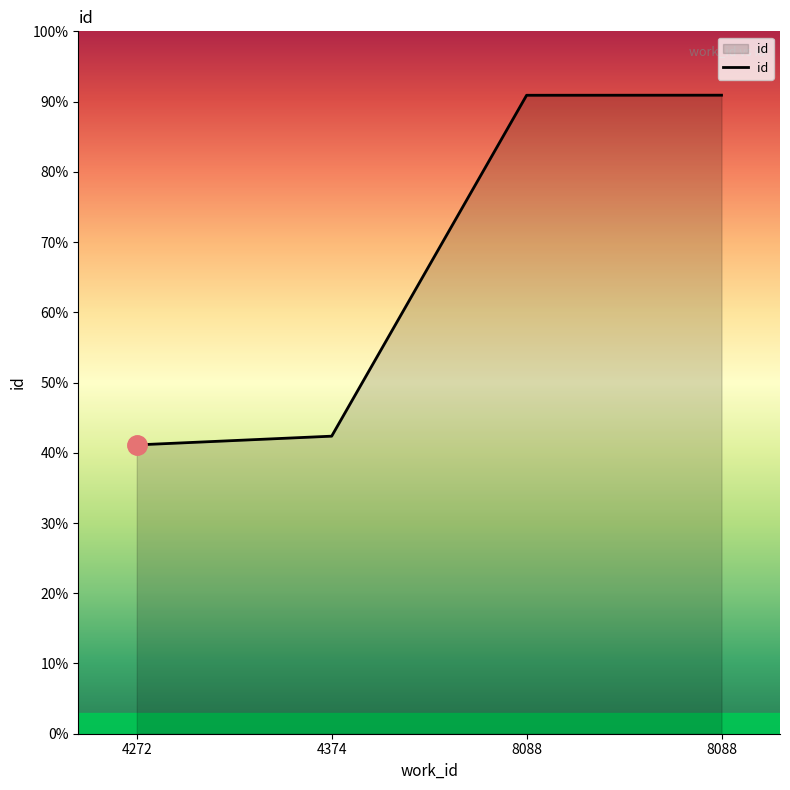

What is the difference between the values at 8088 and 4374?

48.5